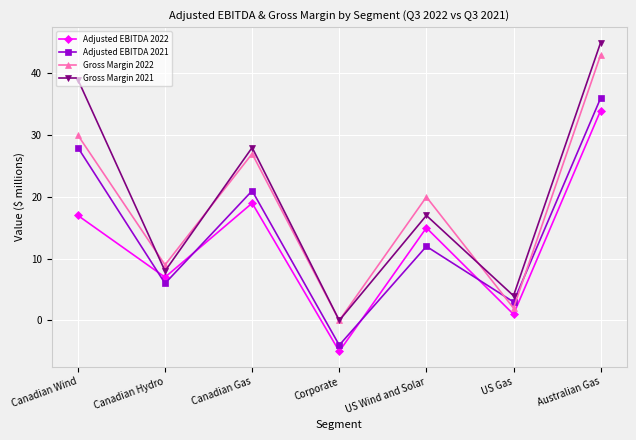

At how many categories does at least one series exceed 19?

4